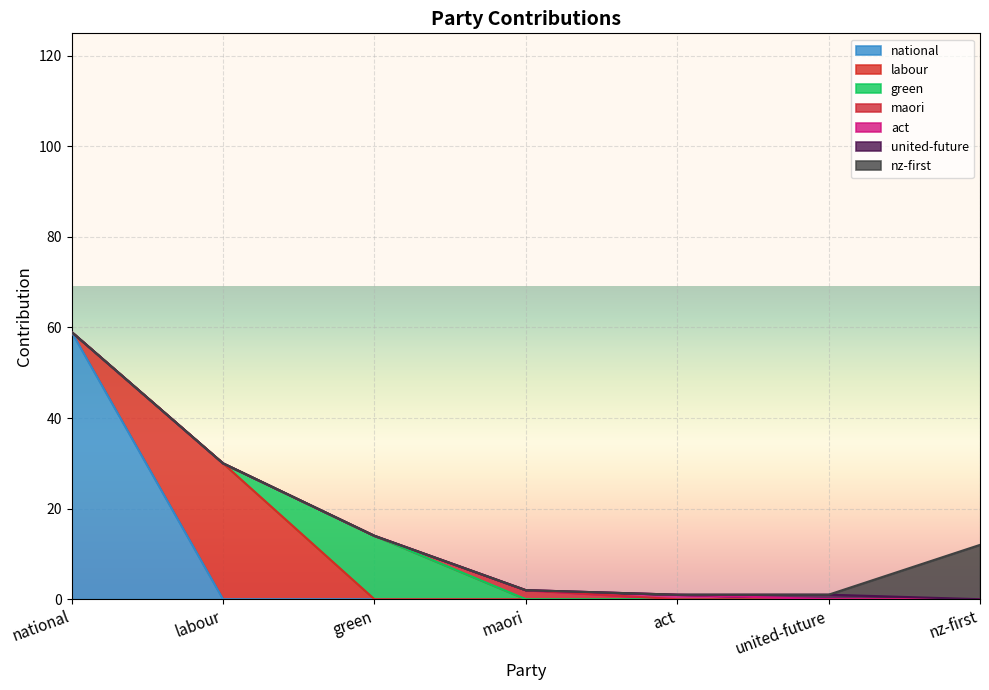

How many categories are shown in the chart?

7